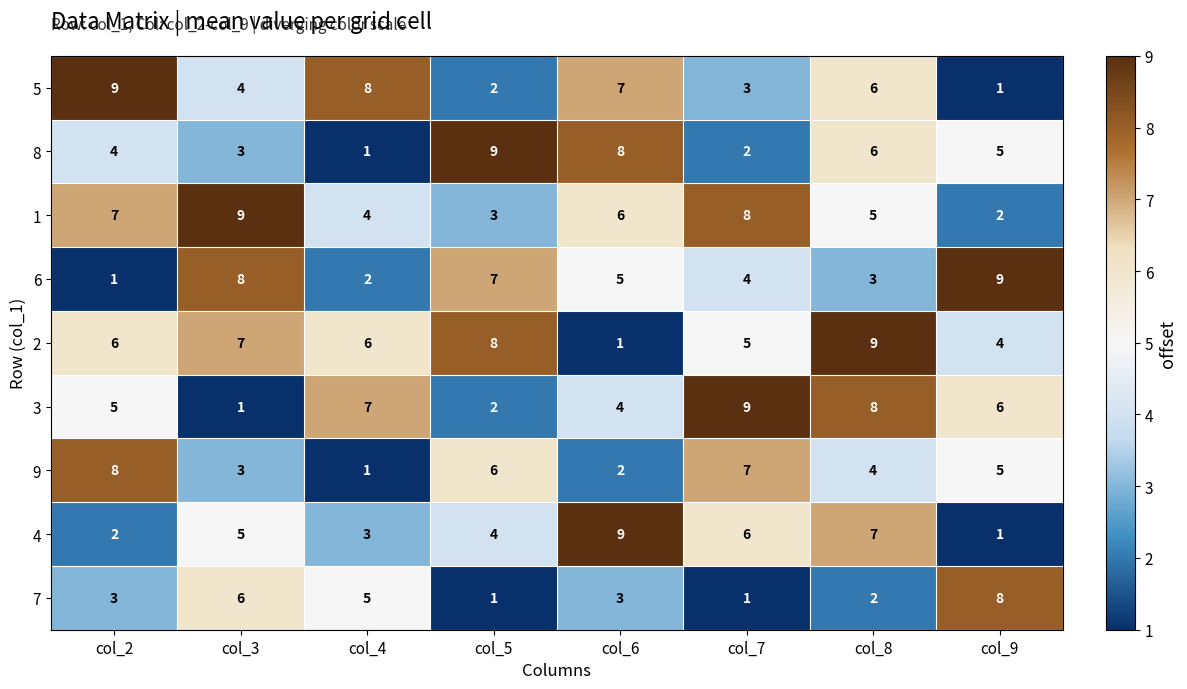

What is the smallest value displayed?

1